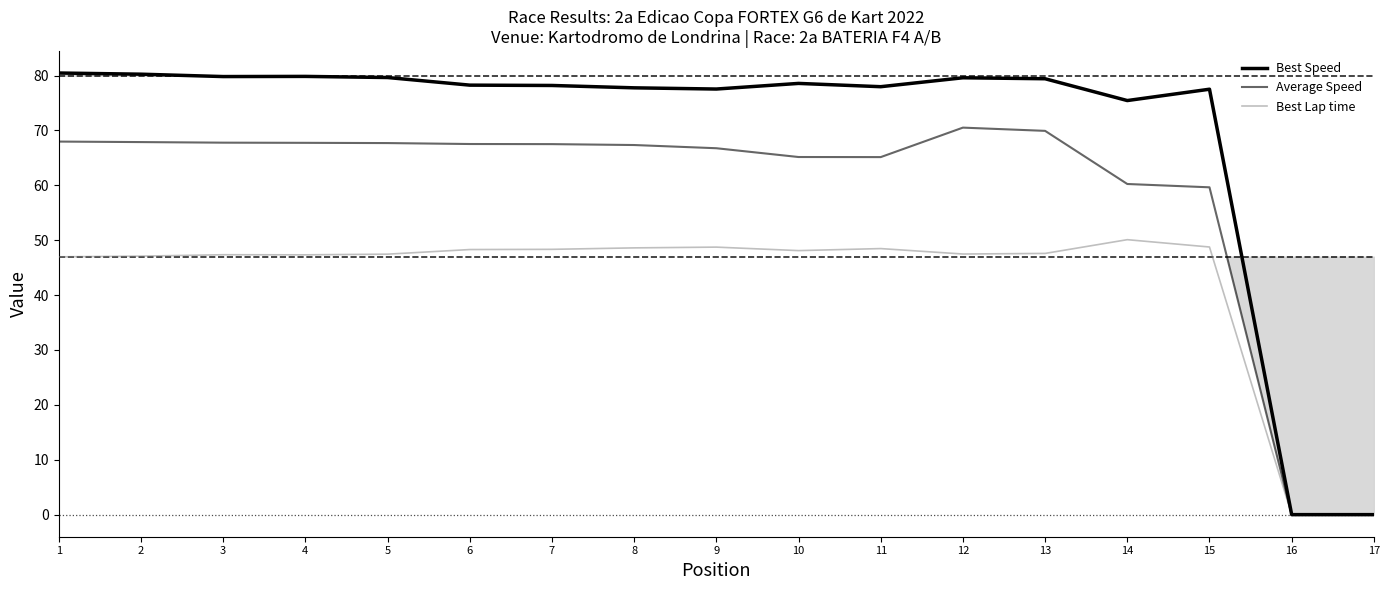

Reading left to right, list all the values displayed in this chart.

Best Speed: 80.5	80.3	79.8	79.8	79.6	78.3	78.2	77.8	77.5	78.6	78.0	79.6	79.4	75.4	77.5	0.0	0.0
Average Speed: 68.0	67.9	67.8	67.7	67.7	67.5	67.5	67.3	66.8	65.2	65.1	70.5	69.9	60.2	59.6	0.0	0.0
Best Lap time: 47.0	47.1	47.4	47.3	47.5	48.3	48.3	48.6	48.7	48.1	48.5	47.5	47.6	50.1	48.8	0.0	0.0